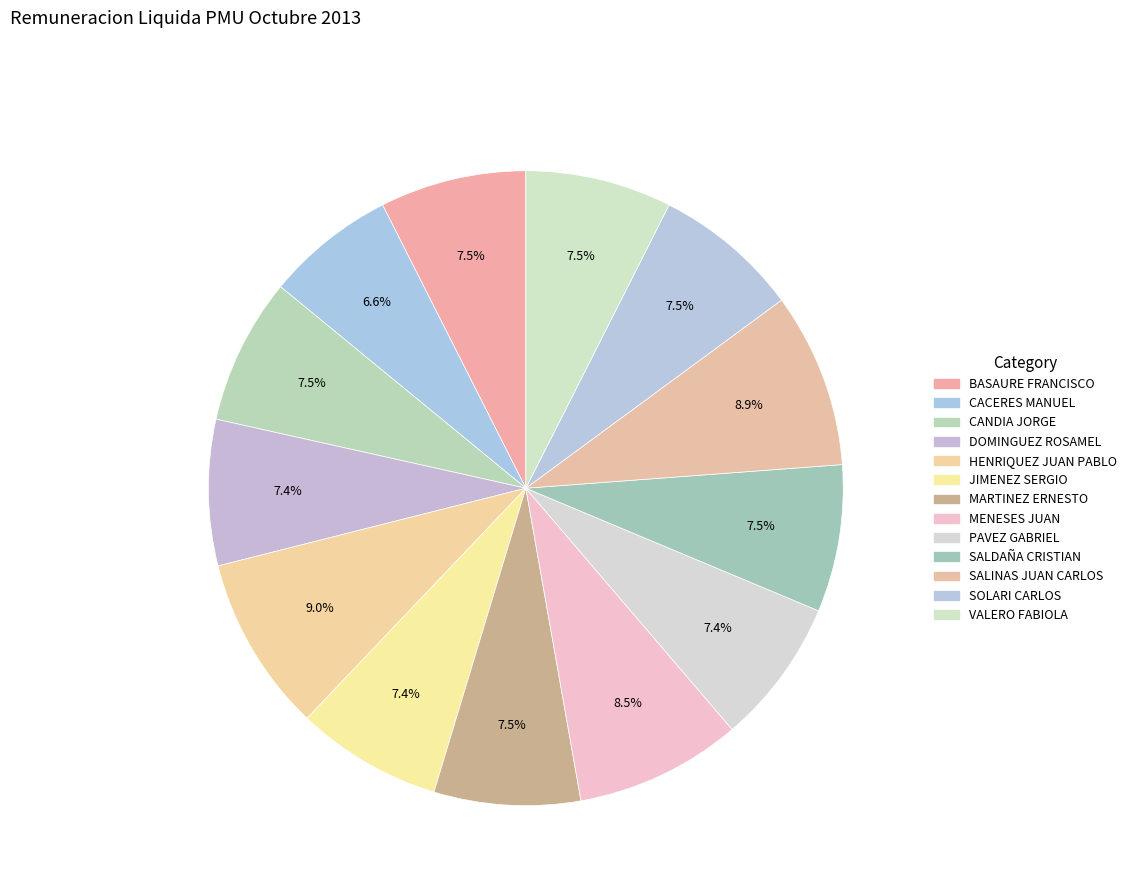

How many slices are in this pie chart?

13